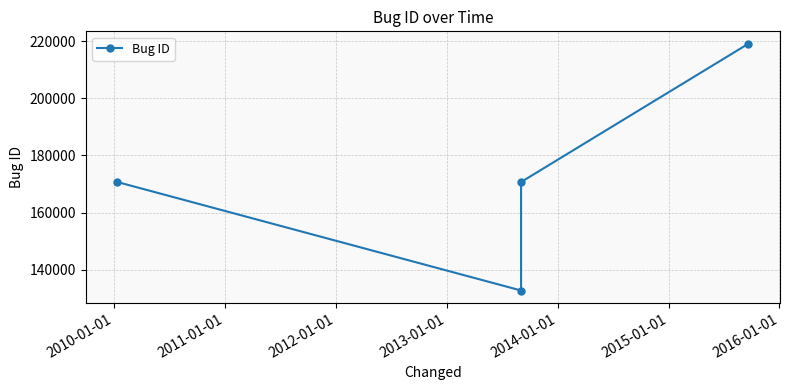

How many interior local valleys (lower than both neighbors) does the data have?

1